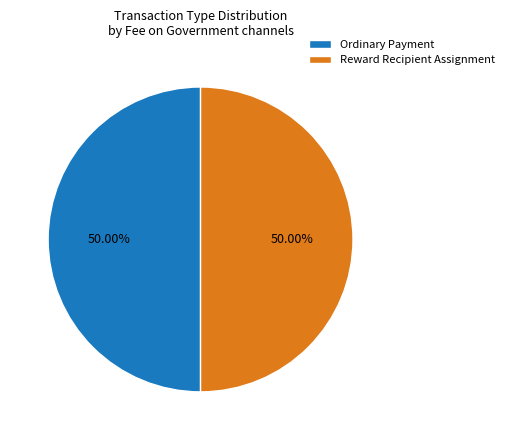

How many slices are in this pie chart?

2